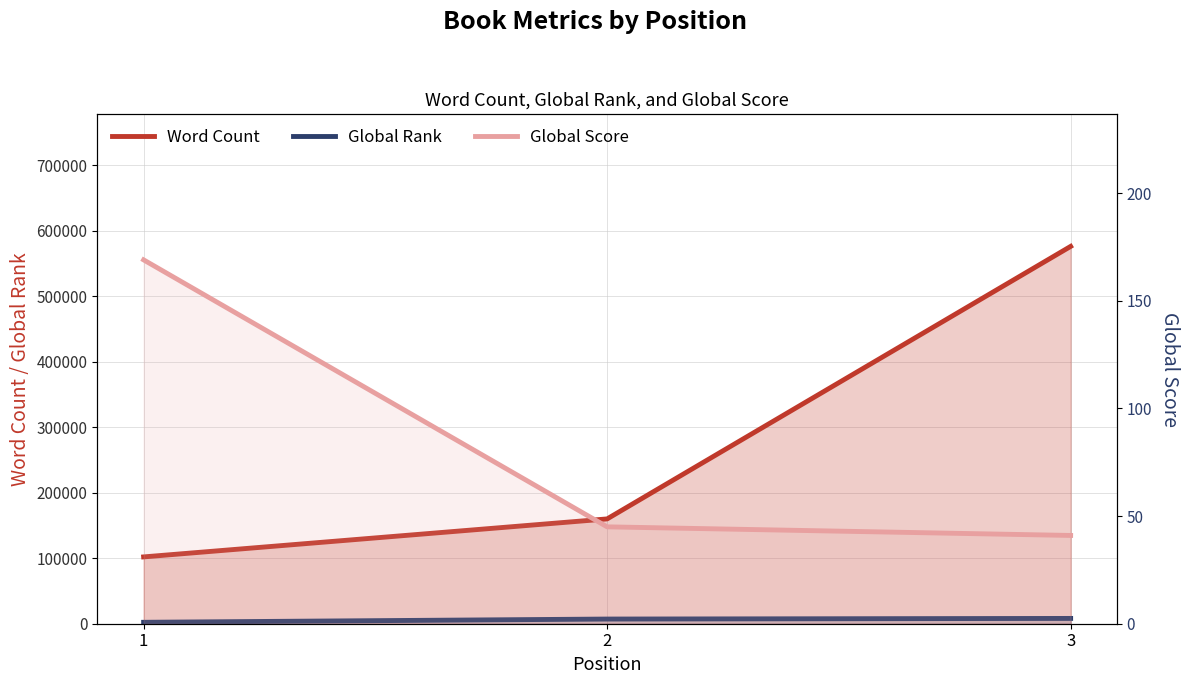

How many lines are shown in the chart?

3